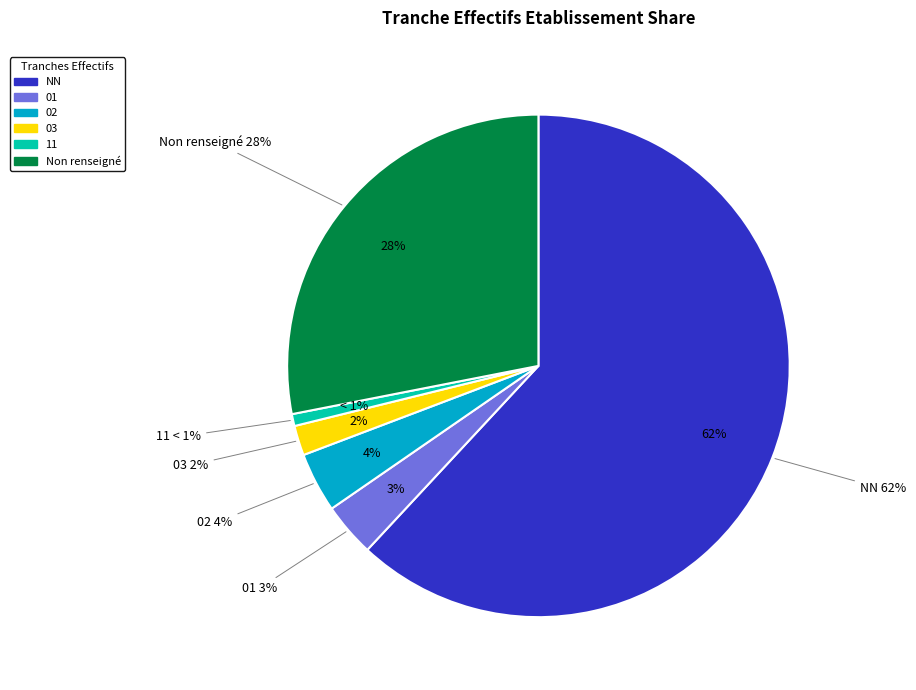

True or false: 02 accounts for 4% of the total.

True